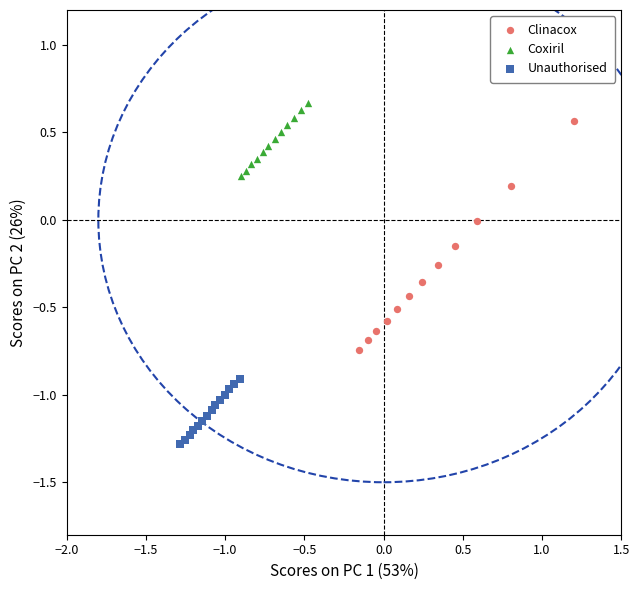

What are all the series names shown in the legend?

Clinacox, Coxiril, Unauthorised